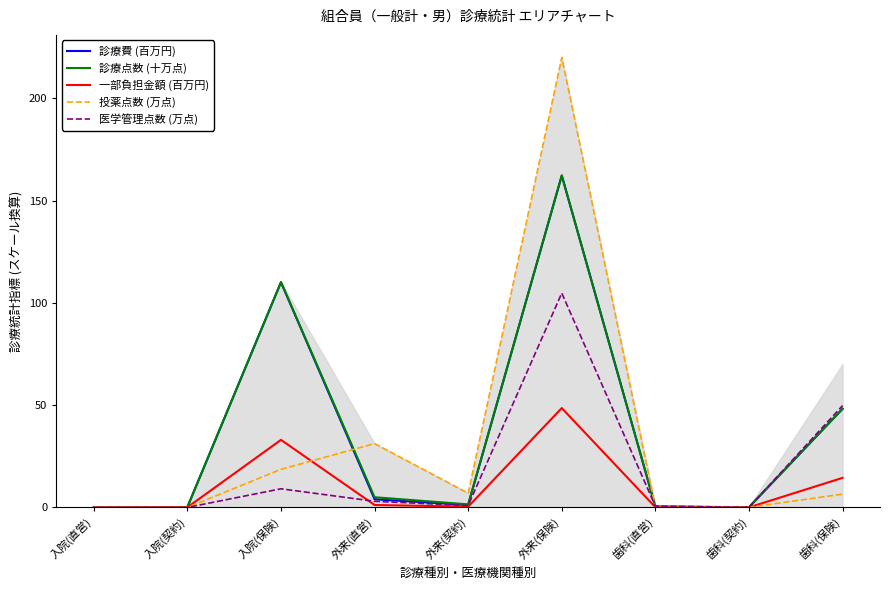

Is the value of 医学管理点数 (万点) at 歯科(契約) greater than the value of 診療点数 (十万点) at 外来(契約)?

No